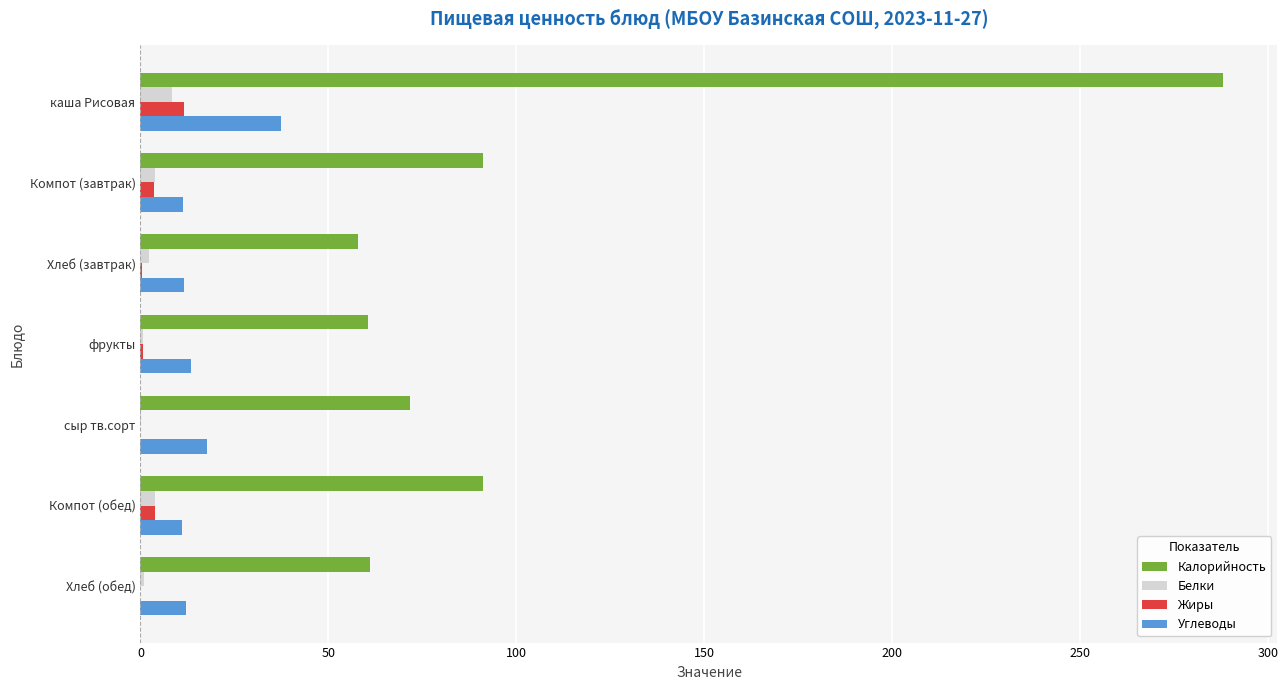

What is the sum of all Жиры values?

20.1